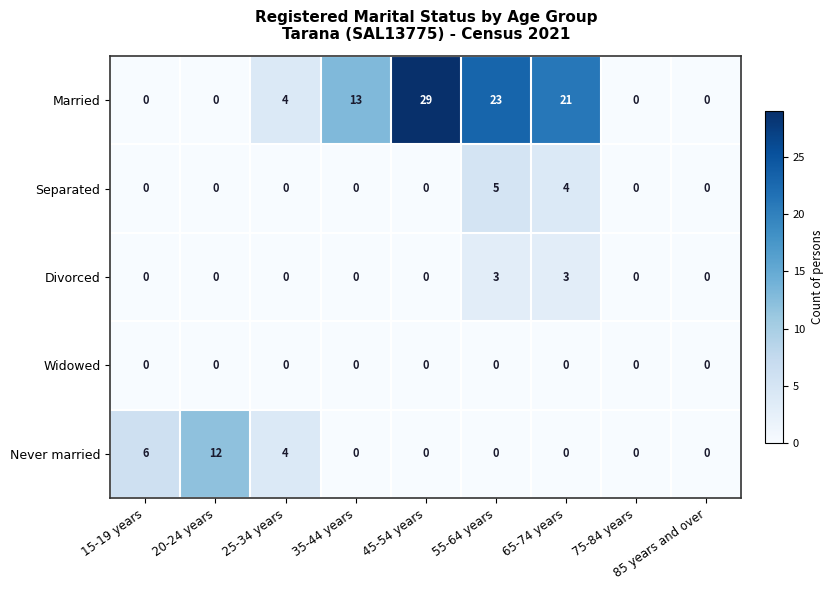

Rank the series by their maximum value, from lowest to highest.

Widowed, Divorced, Separated, Never married, Married